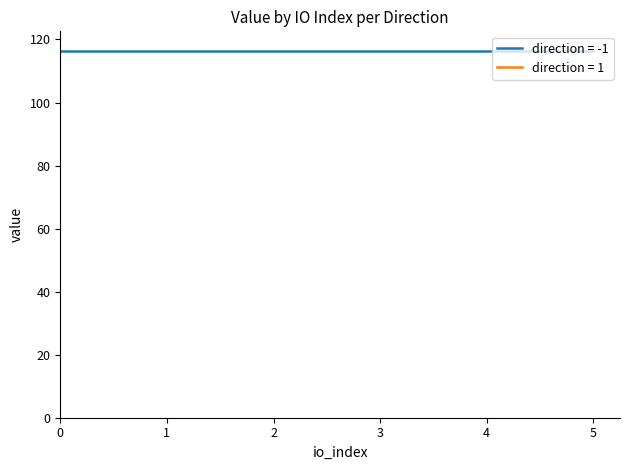

Reading left to right, extract all data points from this chart.

io_index: 0.0	1.0	2.0	3.0	4.0	5.0	0.0	0.0	0.0	0.0	0.0	0.0
value: 116.2	116.2	116.2	116.2	116.2	116.2	116.2	116.2	116.2	116.2	116.2	116.2